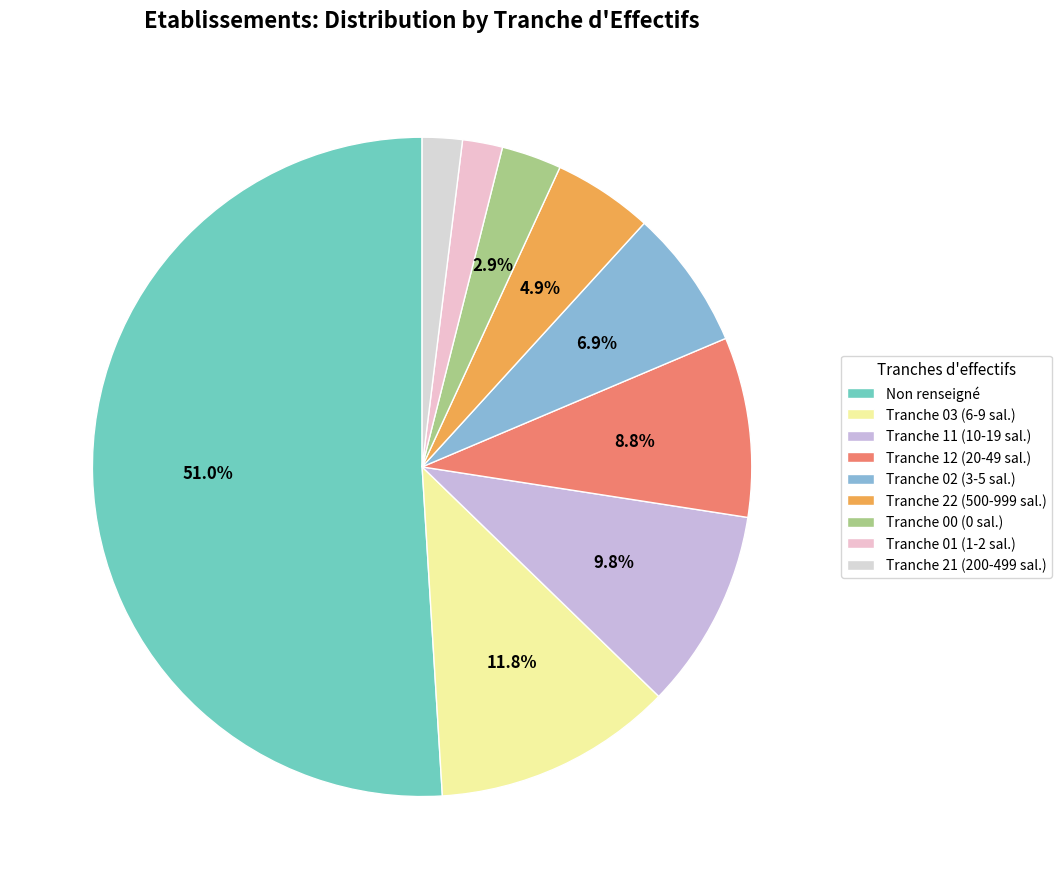

How many slices are in this pie chart?

9